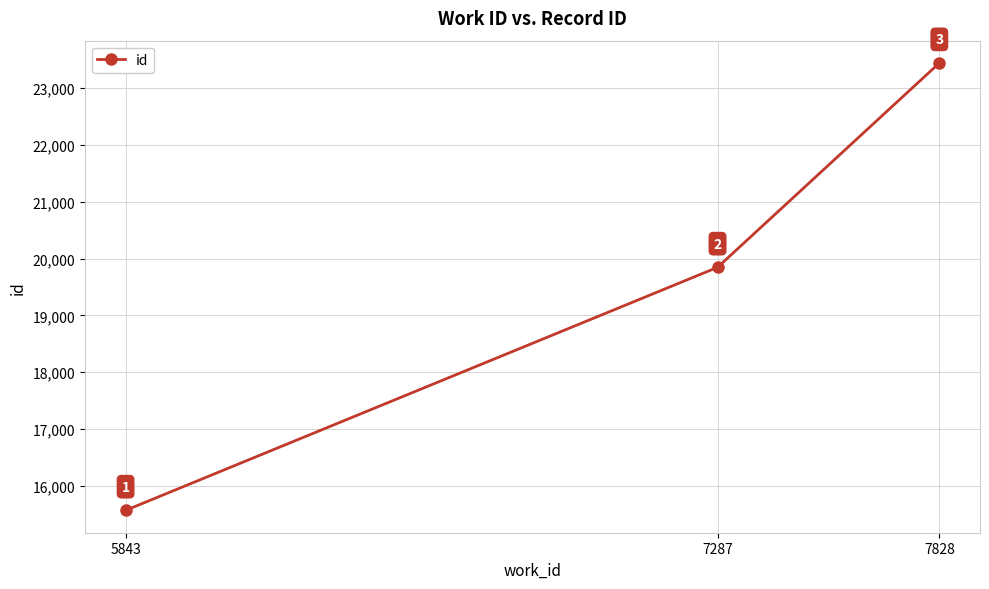

What is the smallest value displayed?

15572